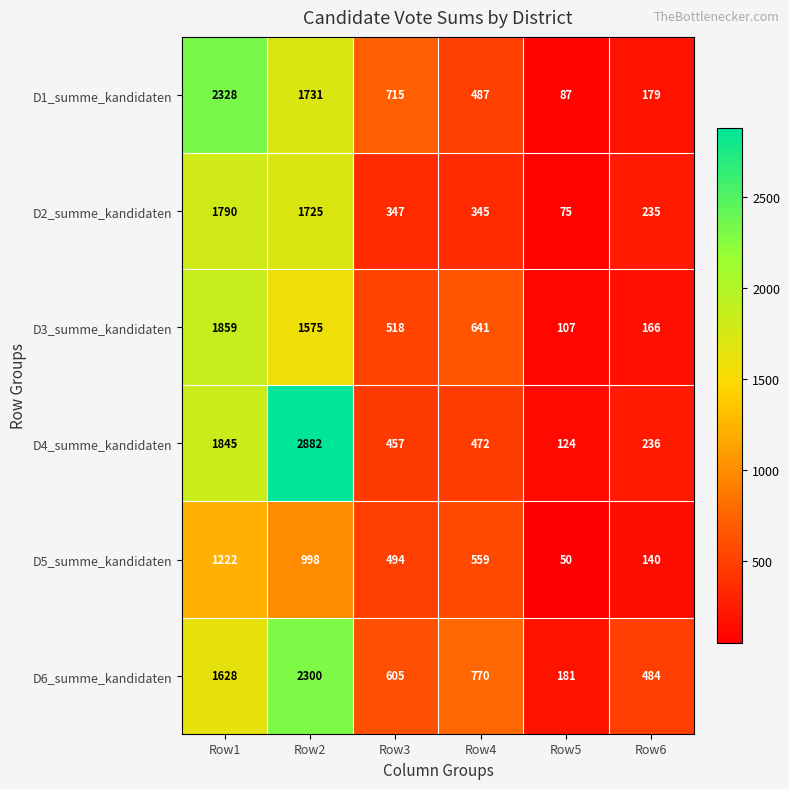

What is the total value across all series at Row1?

10672